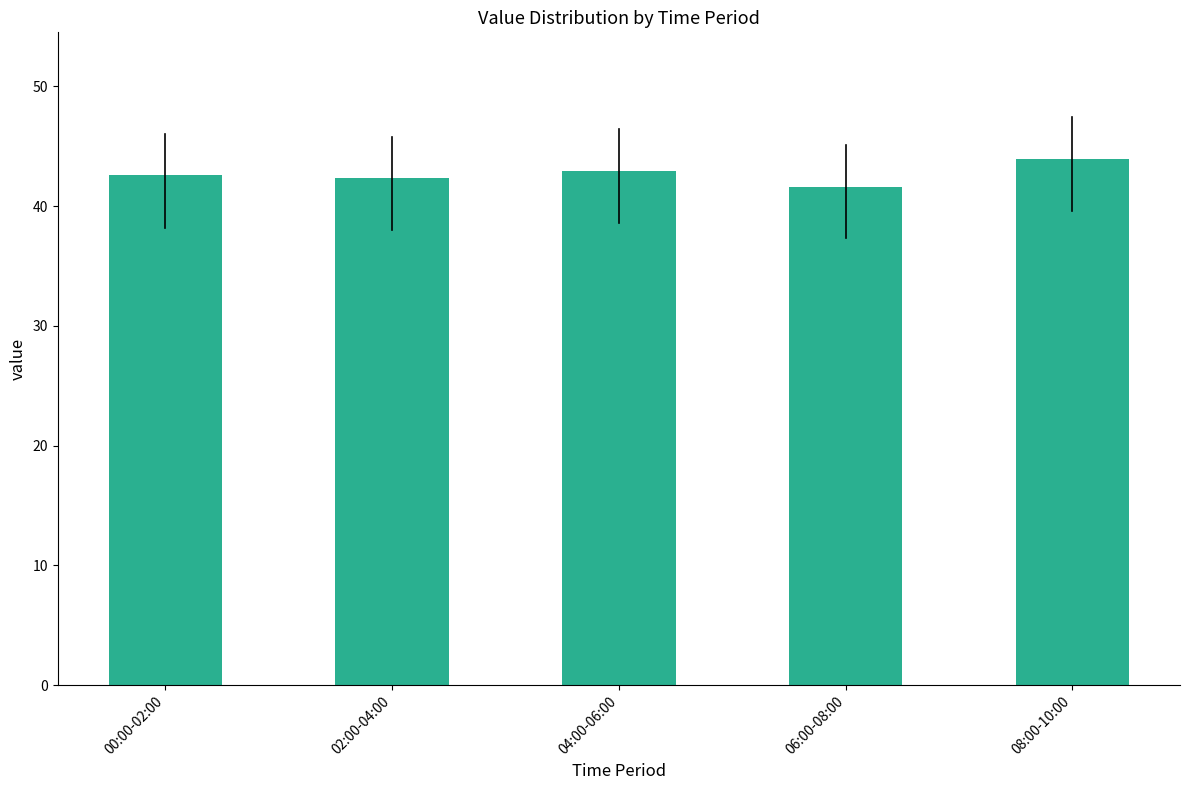

Reading left to right, extract all data points from this chart.

00:00-02:00=42.6	02:00-04:00=42.4	04:00-06:00=42.9	06:00-08:00=41.6	08:00-10:00=43.9